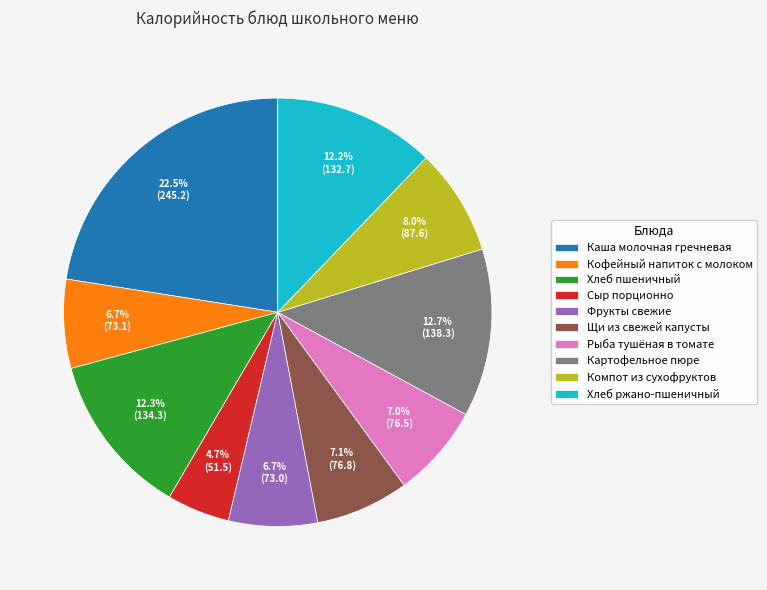

Is there any slice that represents more than half of the pie?

No